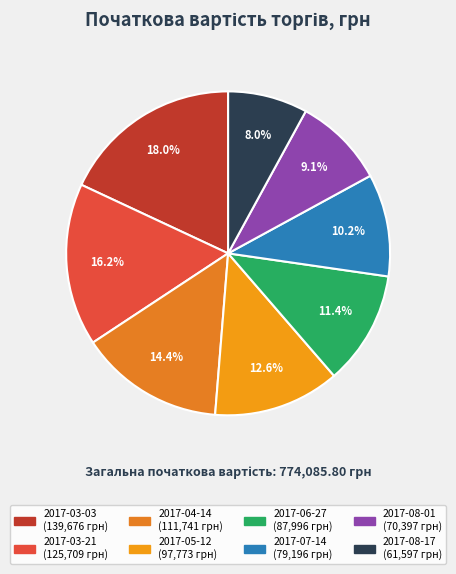

Rank the categories by value from lowest to highest.

2017-08-17, 2017-08-01, 2017-07-14, 2017-06-27, 2017-05-12, 2017-04-14, 2017-03-21, 2017-03-03